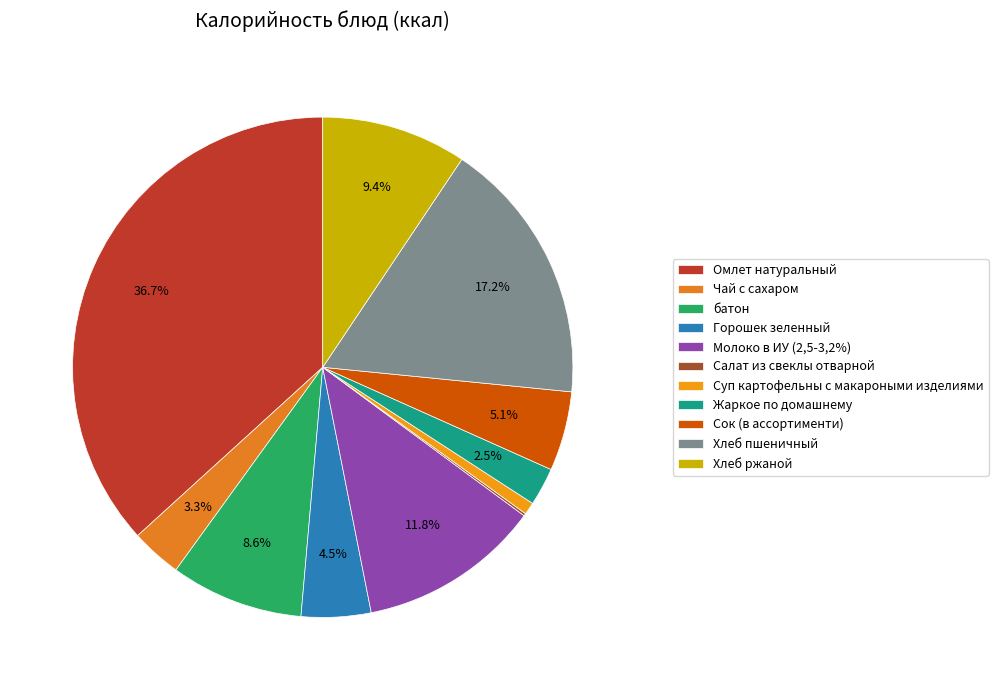

Between Салат из свеклы отварной and Горошек зеленный, which is larger?

Горошек зеленный